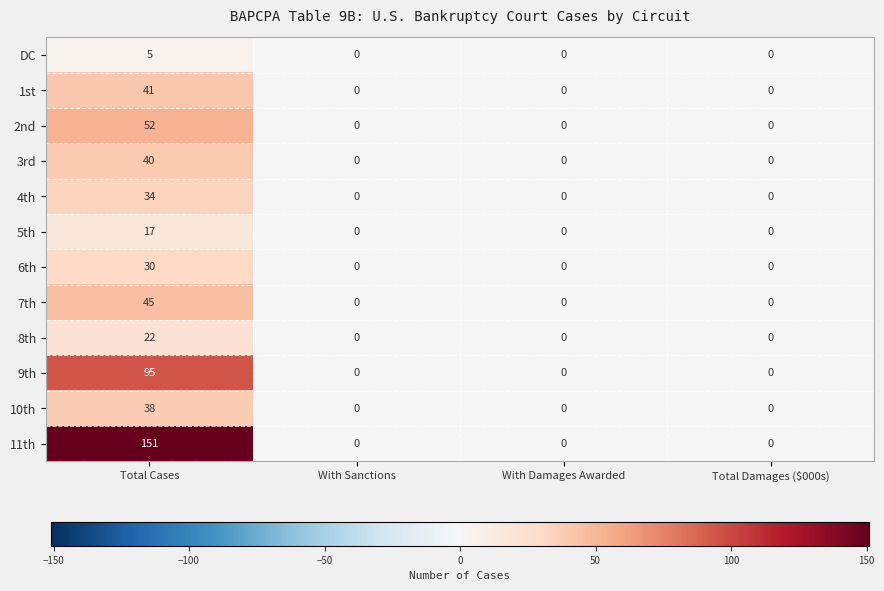

Which series has the widest spread of values?

11th